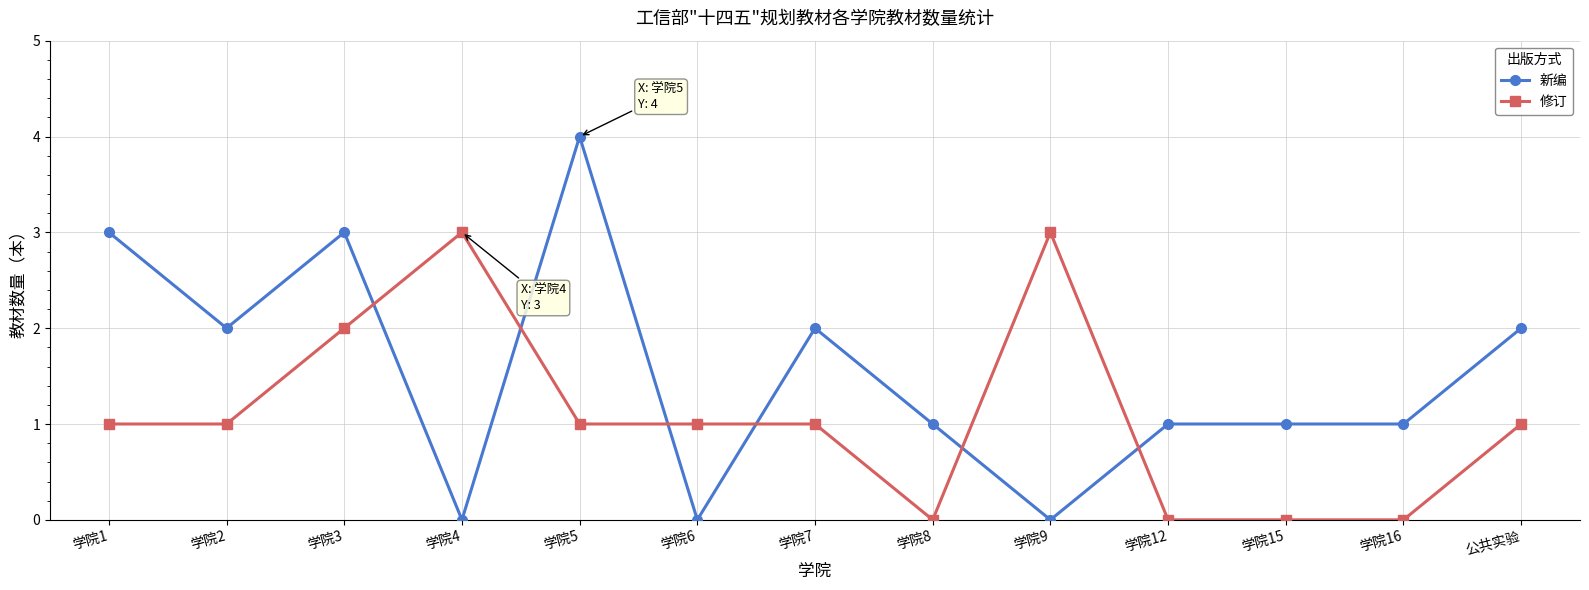

Reading right to left, extract all data points from this chart.

新编: 2	1	1	1	0	1	2	0	4	0	3	2	3
修订: 1	0	0	0	3	0	1	1	1	3	2	1	1